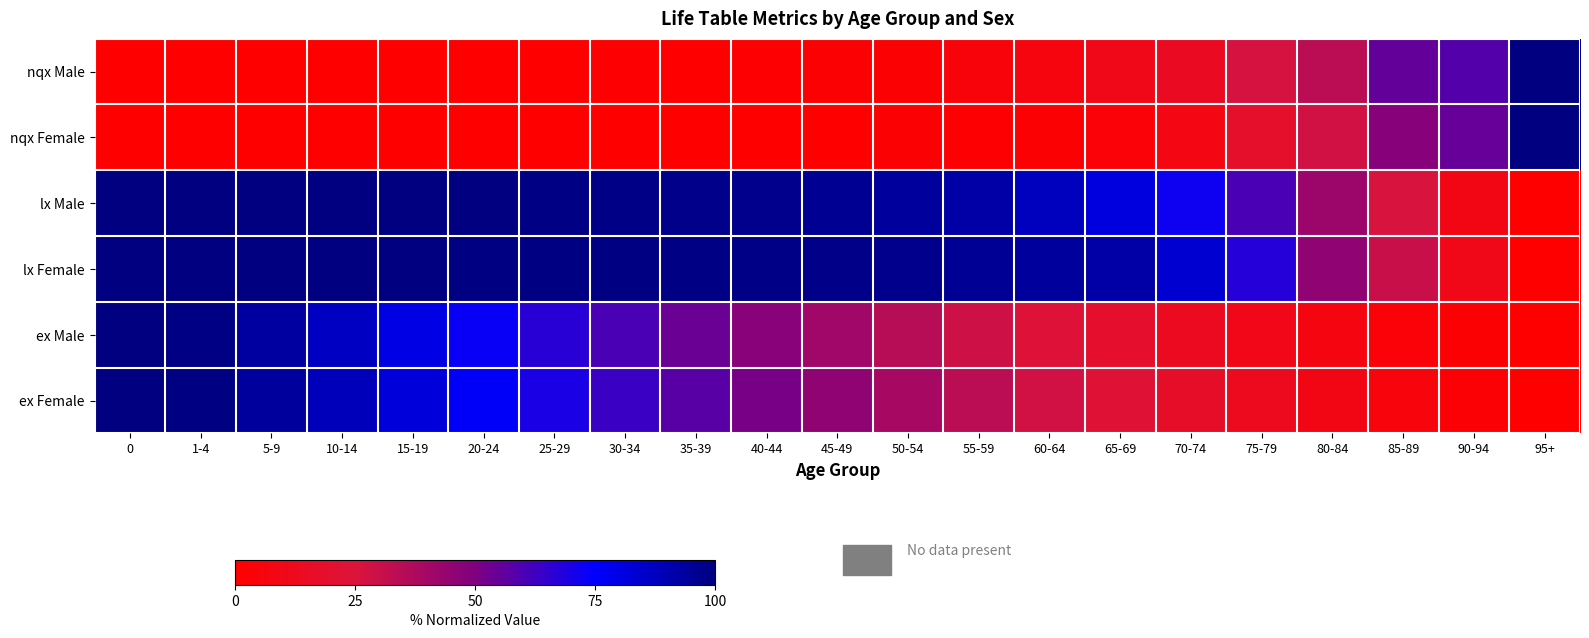

Reading right to left, what are all the values shown in this chart?

nqx Male: 95+=100.0	90-94=58.5	85-89=55.3	80-84=33.7	75-79=26.9	70-74=15.1	65-69=10.5	60-64=6.6	55-59=4.6	50-54=2.2	45-49=1.7	40-44=1.0	35-39=0.4	30-34=0.8	25-29=0.5	20-24=0.5	15-19=0.2	10-14=0.0	5-9=0.1	1-4=0.0	0=0.1
nqx Female: 95+=100.0	90-94=55.0	85-89=48.0	80-84=28.0	75-79=18.0	70-74=8.0	65-69=3.2	60-64=1.9	55-59=1.4	50-54=1.7	45-49=0.5	40-44=0.3	35-39=0.3	30-34=0.3	25-29=0.0	20-24=0.1	15-19=0.2	10-14=0.1	5-9=0.1	1-4=0.0	0=0.4
lx Male: 95+=0.0	90-94=8.4	85-89=26.1	80-84=42.4	75-79=60.2	70-74=72.0	65-69=81.2	60-64=87.3	55-59=91.8	50-54=94.1	45-49=95.8	40-44=96.9	35-39=97.3	30-34=98.2	25-29=98.8	20-24=99.3	15-19=99.6	10-14=99.6	5-9=99.8	1-4=99.9	0=100.0
lx Female: 95+=0.0	90-94=10.9	85-89=30.4	80-84=45.7	75-79=67.4	70-74=83.7	65-69=91.9	60-64=93.9	55-59=95.4	50-54=97.2	45-49=97.8	40-44=98.2	35-39=98.5	30-34=98.8	25-29=98.9	20-24=99.0	15-19=99.2	10-14=99.4	5-9=99.5	1-4=99.6	0=100.0
ex Male: 95+=0.0	90-94=2.3	85-89=3.7	80-84=6.8	75-79=9.8	70-74=14.0	65-69=18.7	60-64=23.7	55-59=29.2	50-54=35.1	45-49=41.3	40-44=47.5	35-39=54.1	30-34=60.5	25-29=66.9	20-24=73.3	15-19=80.0	10-14=86.6	5-9=93.3	1-4=98.8	0=100.0
ex Female: 95+=0.0	90-94=2.4	85-89=5.2	80-84=8.7	75-79=12.8	70-74=17.5	65-69=22.8	60-64=28.1	55-59=33.8	50-54=39.4	45-49=45.4	40-44=51.4	35-39=57.5	30-34=63.5	25-29=69.7	20-24=75.8	15-19=81.9	10-14=88.0	5-9=94.1	1-4=99.1	0=100.0